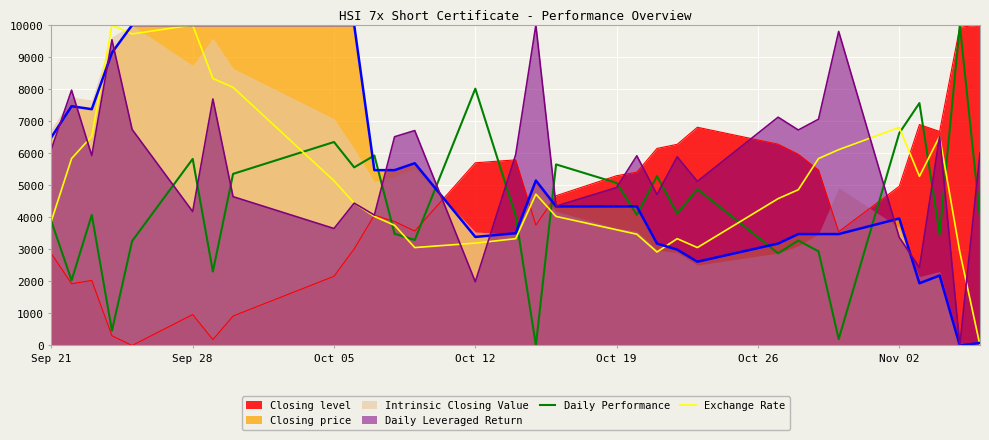

How many data points in Daily Performance are above 4074?

16